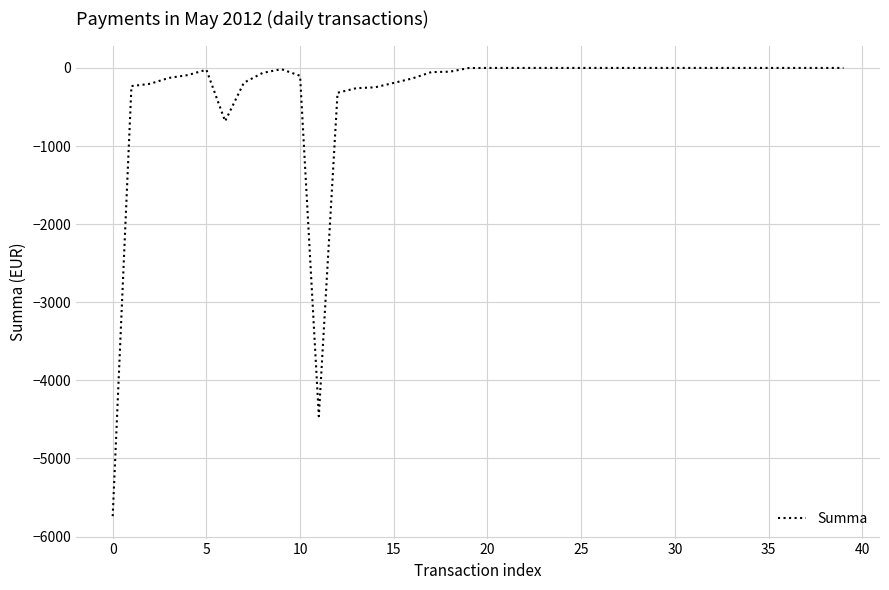

What is the maximum value shown in the chart?

-0.2